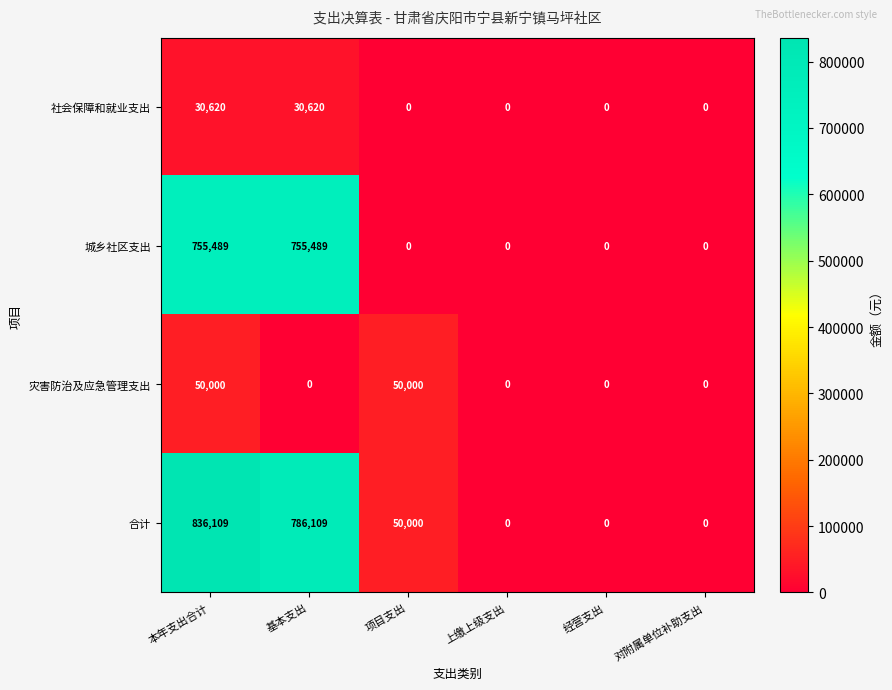

Which series has the largest total across all categories?

合计